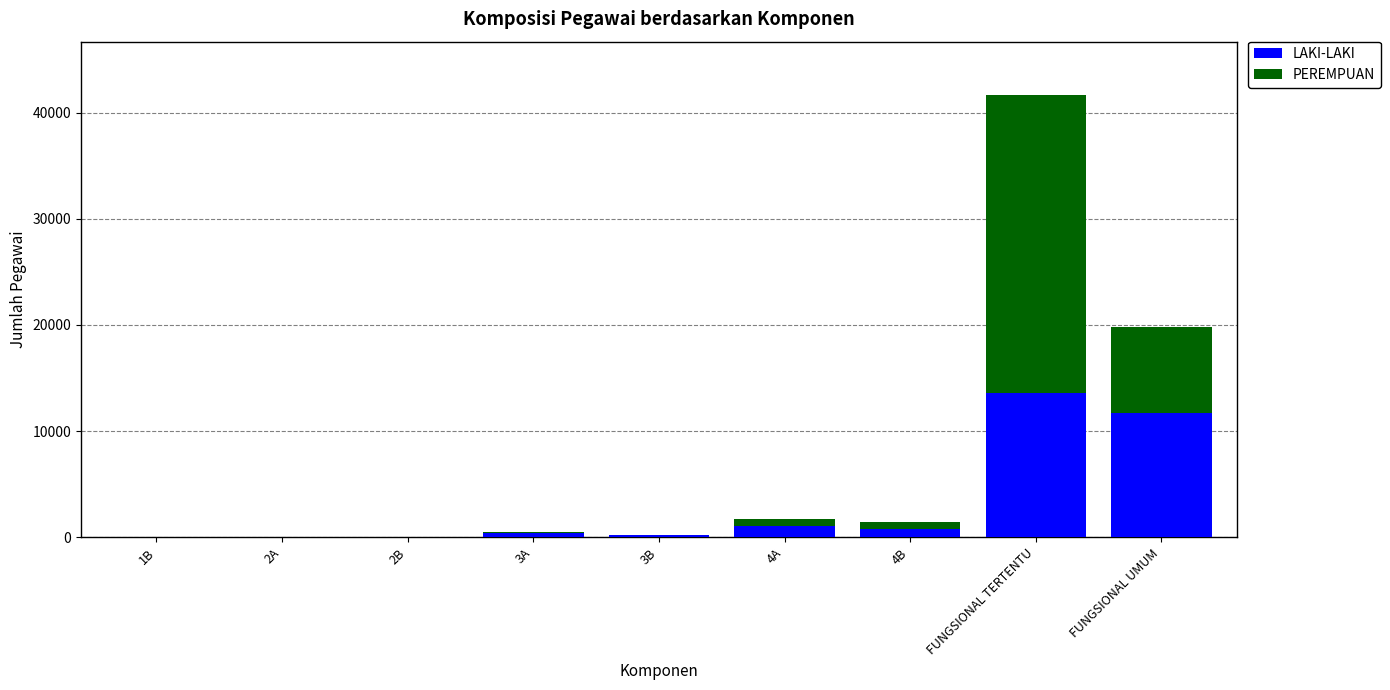

Which category has the highest value in the LAKI-LAKI series?

FUNGSIONAL TERTENTU